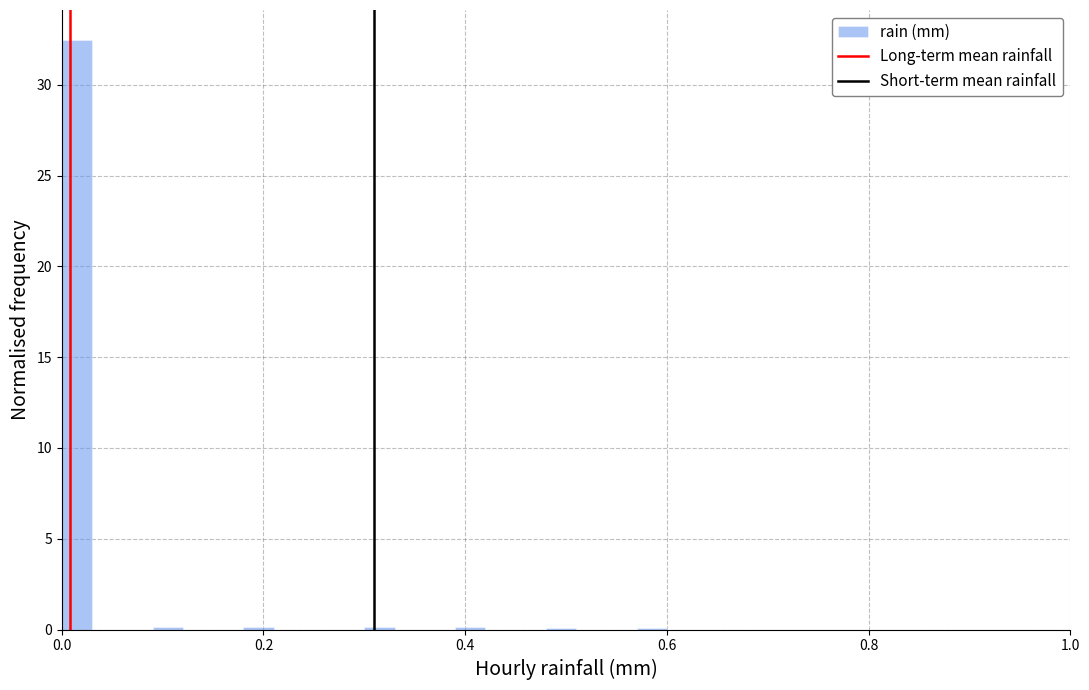

Around what value on the x-axis is the tallest bar? Give the approximate position of its centre, as read against the axis.

0.02